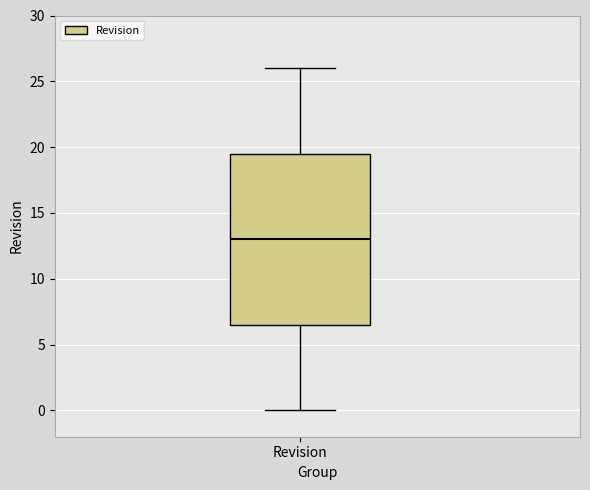

Where does the median line of the box for Revision sit on the y-axis? The values are not printed on the chart, so give them approximately, as read against the axis.

13.0